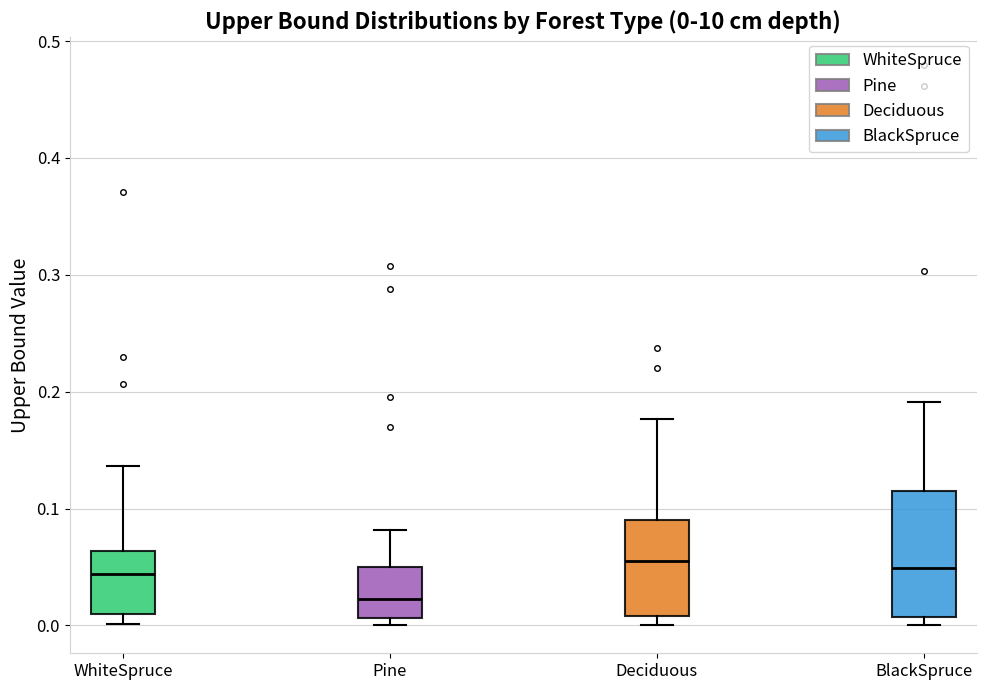

Which box is the tallest, from its lower edge to its upper edge?

BlackSpruce